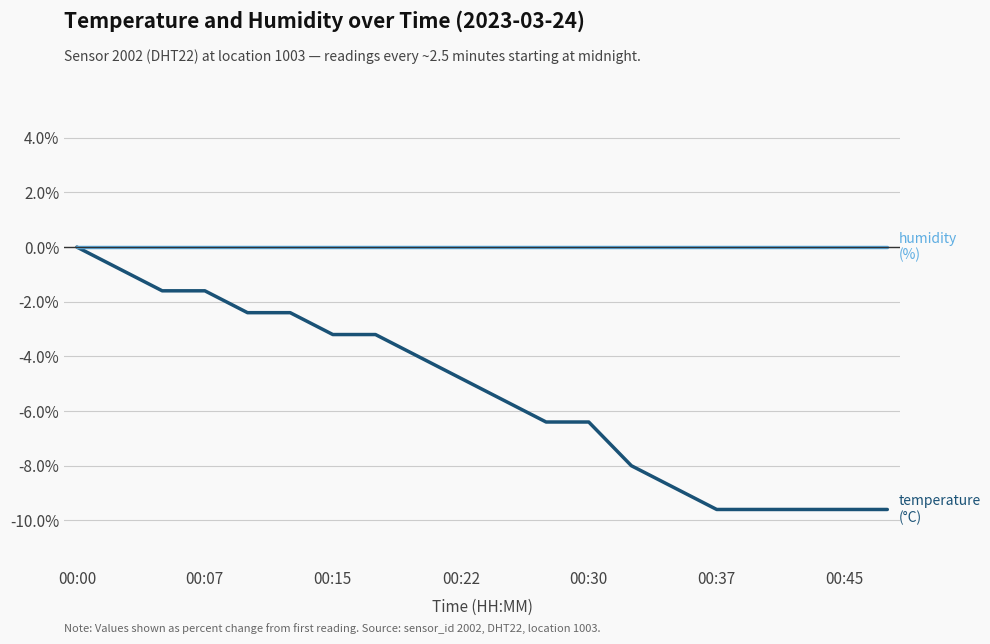

What is the minimum value shown in the chart?

-9.6